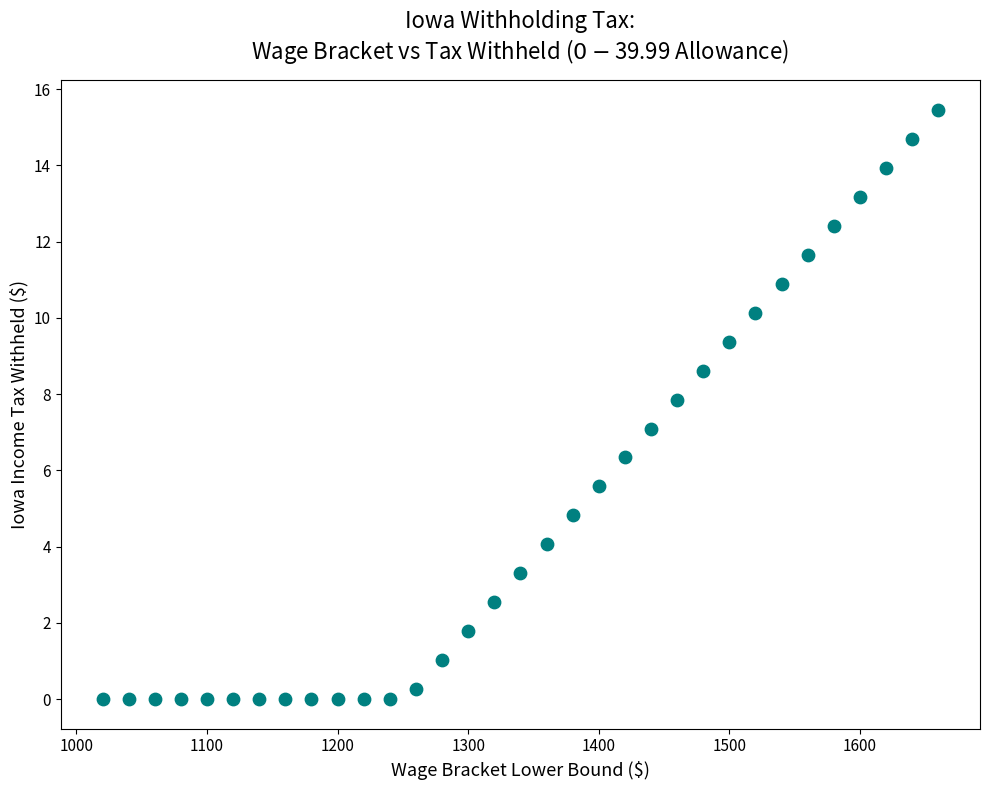

What is the range of X values (max minus min)?

640.0